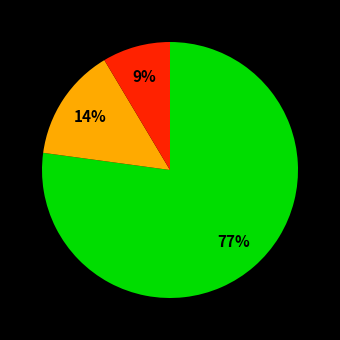

Does any single category account for the majority?

Yes